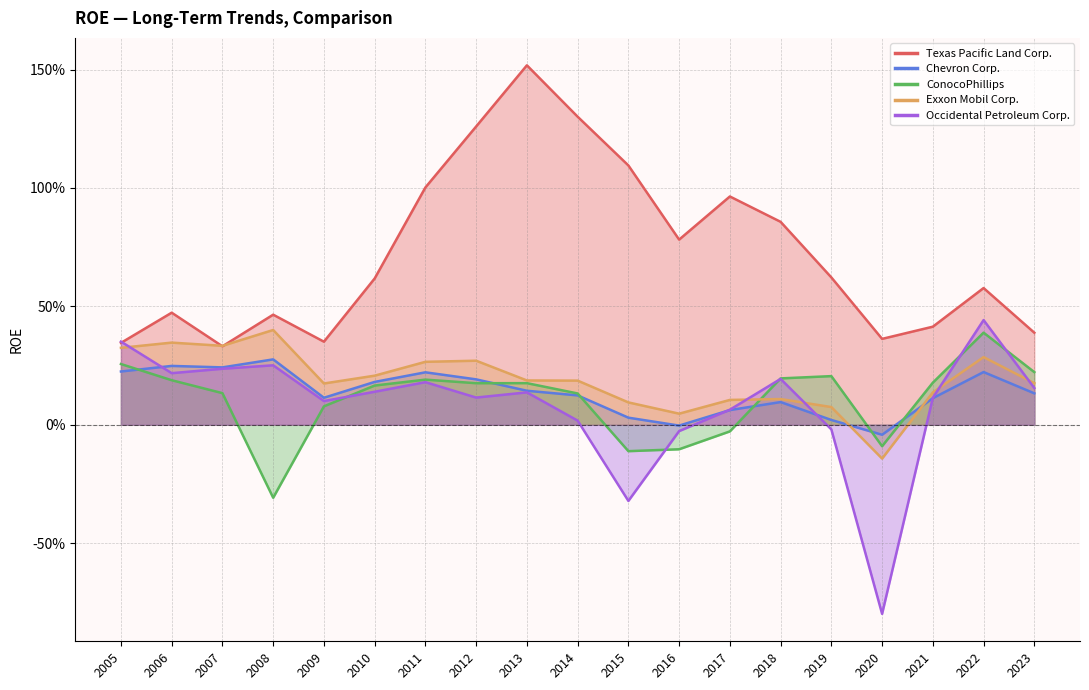

Does the chart display data point markers on the line(s)?

No